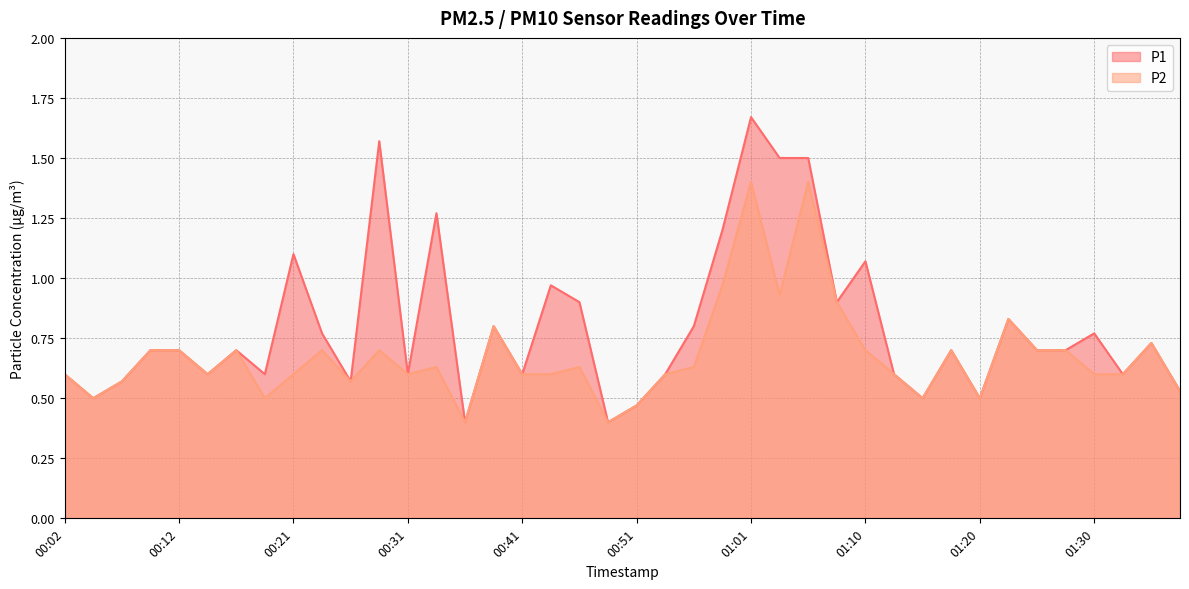

Reading left to right, list all the values displayed in this chart.

P1: 0.6	0.5	0.6	0.7	0.7	0.6	0.7	0.6	1.1	0.8	0.6	1.6	0.6	1.3	0.4	0.8	0.6	1.0	0.9	0.4	0.5	0.6	0.8	1.2	1.7	1.5	1.5	0.9	1.1	0.6	0.5	0.7	0.5	0.8	0.7	0.7	0.8	0.6	0.7	0.5
P2: 0.6	0.5	0.6	0.7	0.7	0.6	0.7	0.5	0.6	0.7	0.6	0.7	0.6	0.6	0.4	0.8	0.6	0.6	0.6	0.4	0.5	0.6	0.6	1.0	1.4	0.9	1.4	0.9	0.7	0.6	0.5	0.7	0.5	0.8	0.7	0.7	0.6	0.6	0.7	0.5